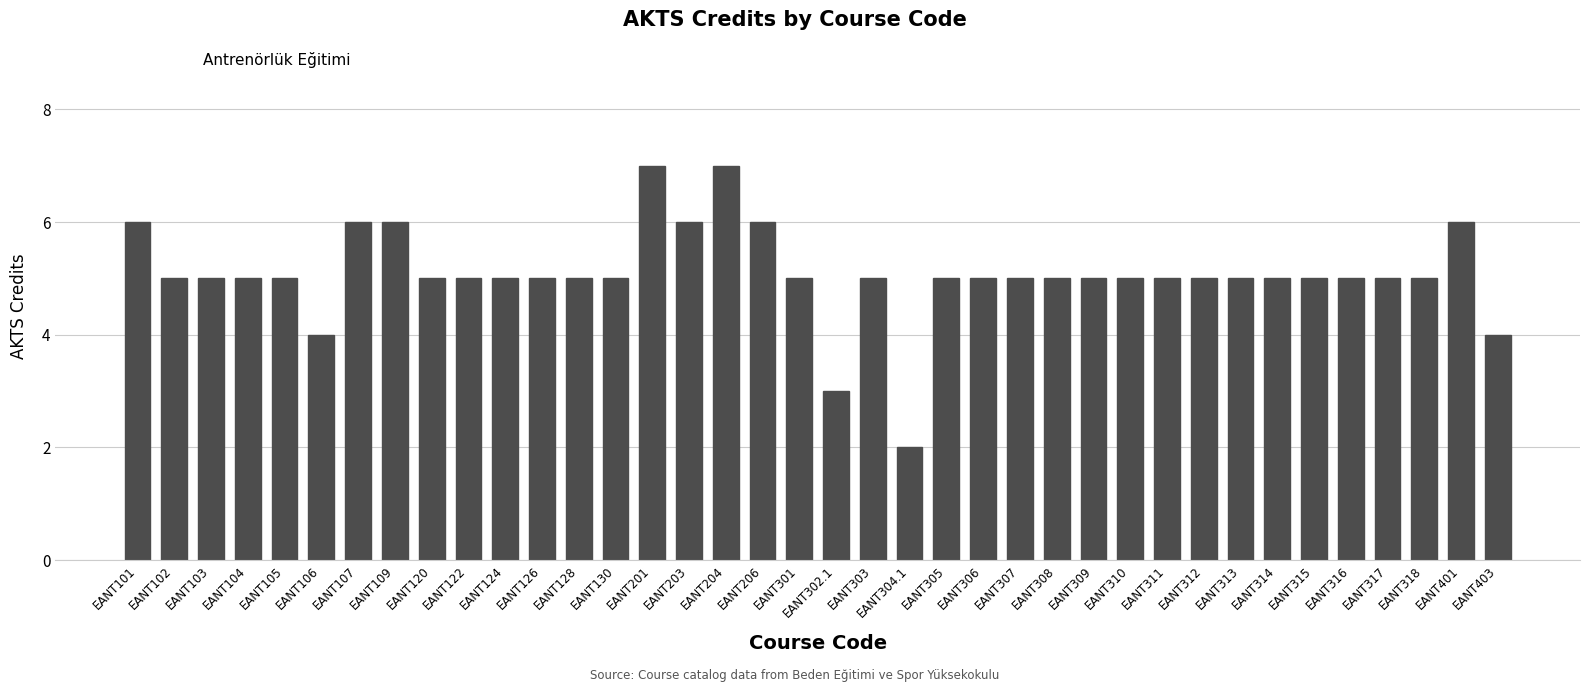

True or false: the data shows 1 at EANT302.1.

False